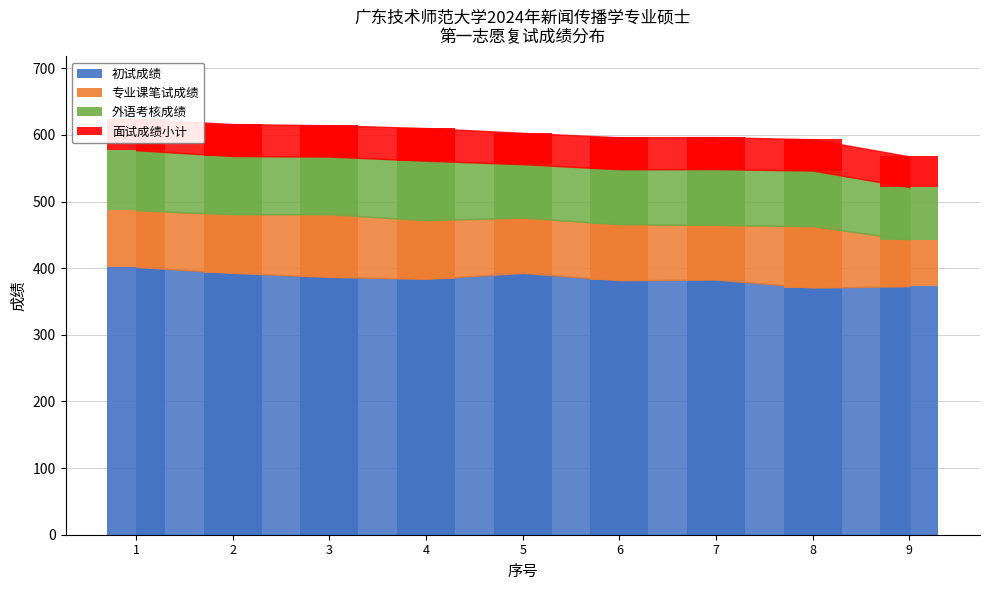

The value of 外语考核成绩 at 3 is 86.6. True or false?

True